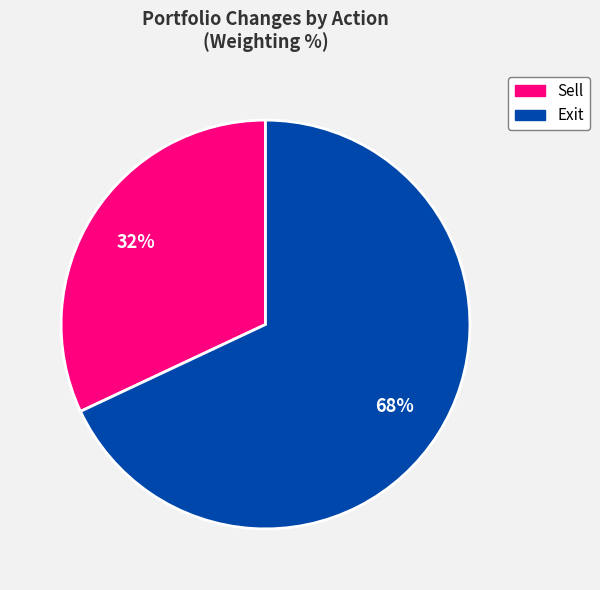

To the nearest percent, what is the difference between the largest and smallest slice percentages?

36%